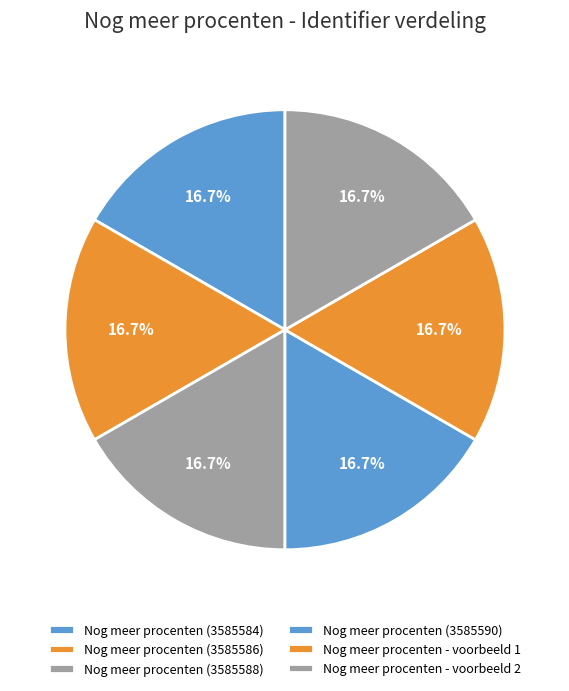

Count the number of slices in the pie.

6